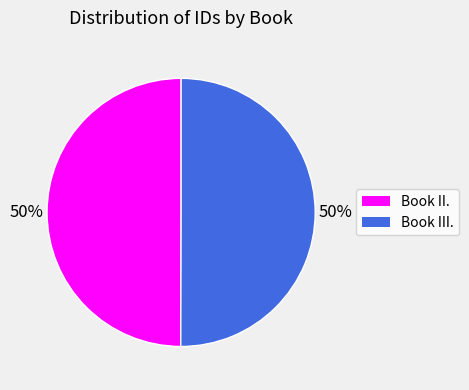

The Book III. slice represents 58% of the pie. True or false?

False